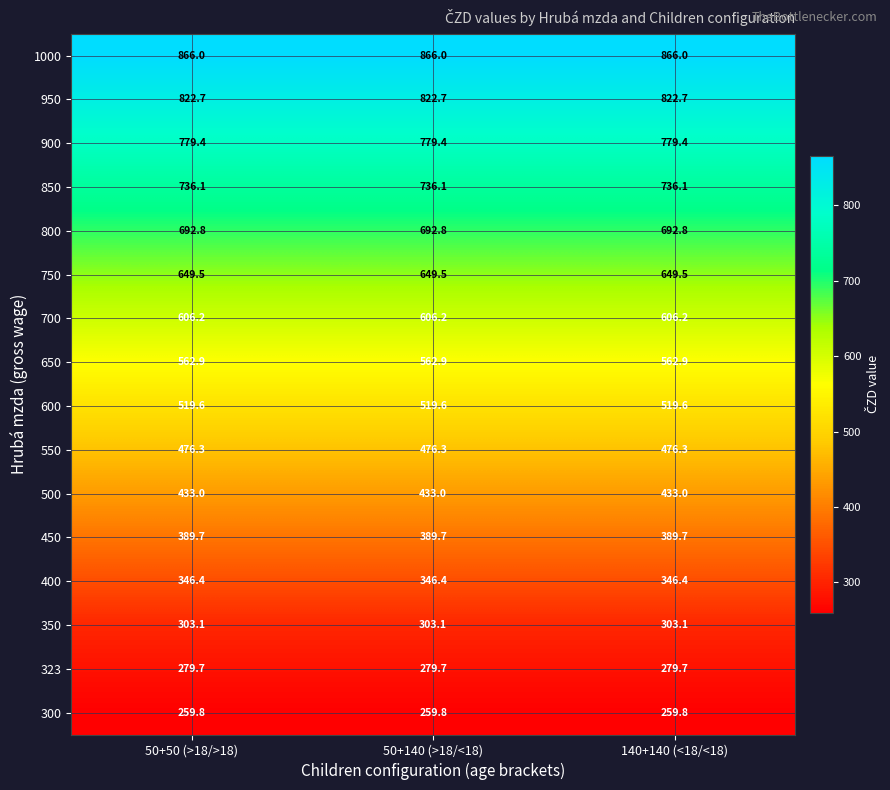

True or false: 550 has a value of 476.3 at 140+140 (<18/<18).

True